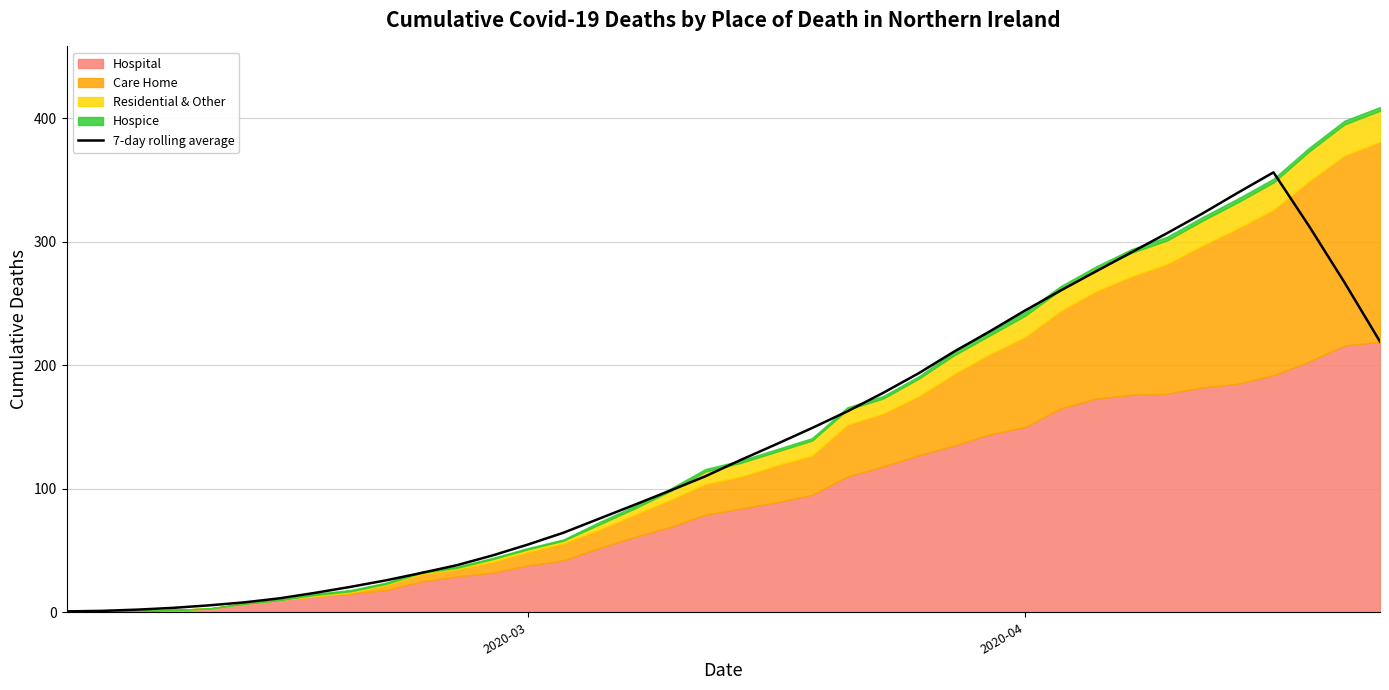

How many points are higher than both their immediate neighbors (excluding endpoints)?

1